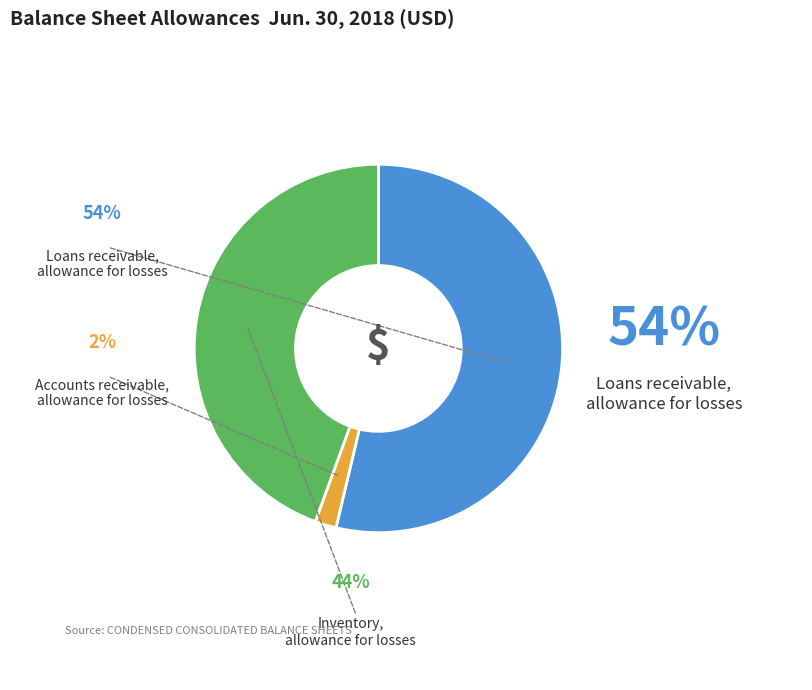

To the nearest percent, what portion does Accounts receivable,
allowance for losses represent?

2%